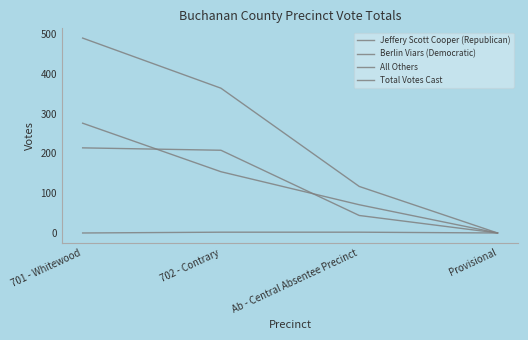

True or false: All Others and Jeffery Scott Cooper (Republican) intersect in this chart.

False